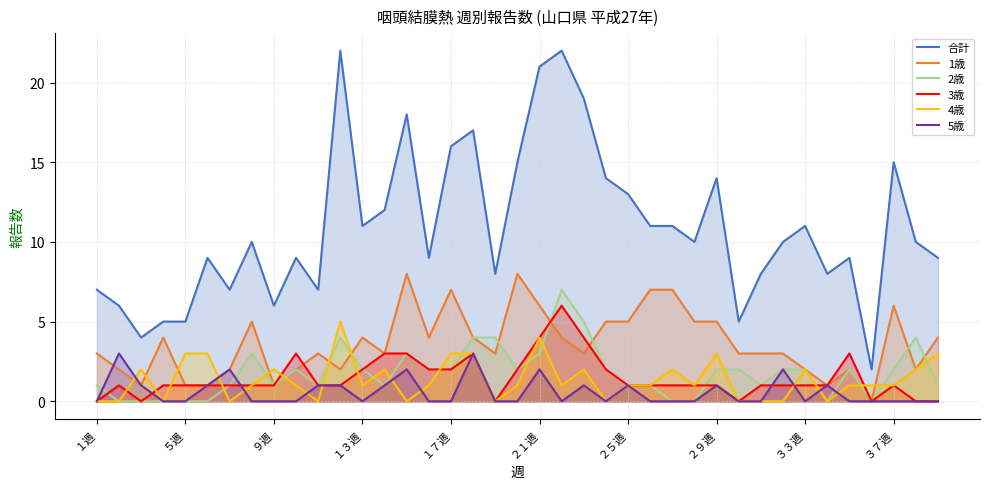

True or false: 1歳 and 合計 intersect in this chart.

False